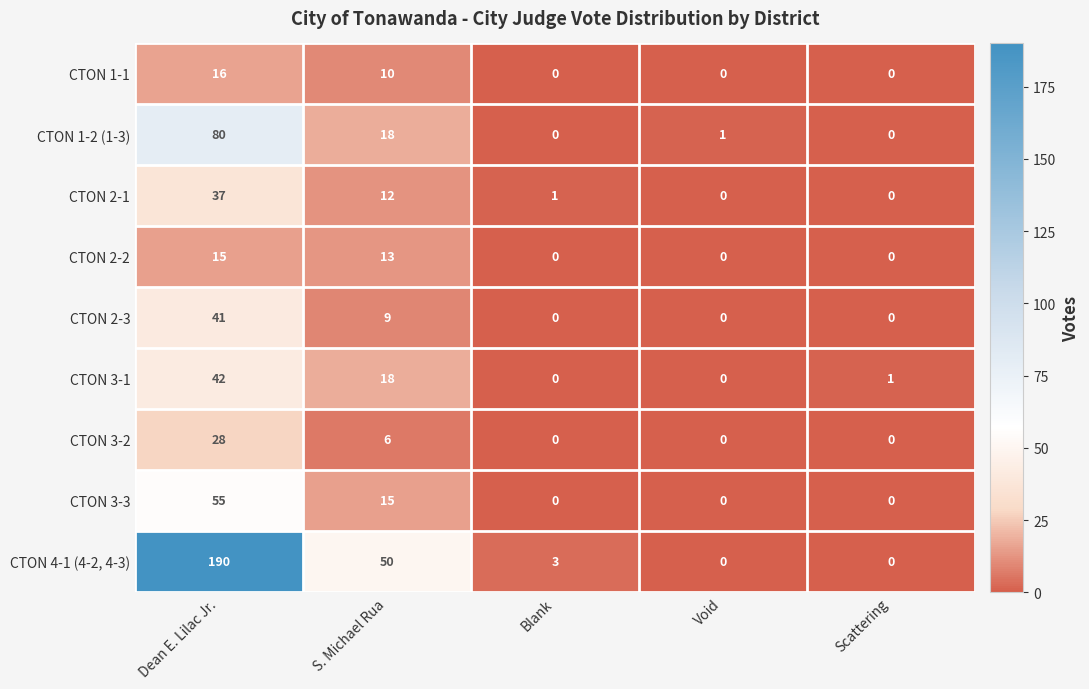

List the series in order of their peak value, highest first.

CTON 4-1 (4-2, 4-3), CTON 1-2 (1-3), CTON 3-3, CTON 3-1, CTON 2-3, CTON 2-1, CTON 3-2, CTON 1-1, CTON 2-2